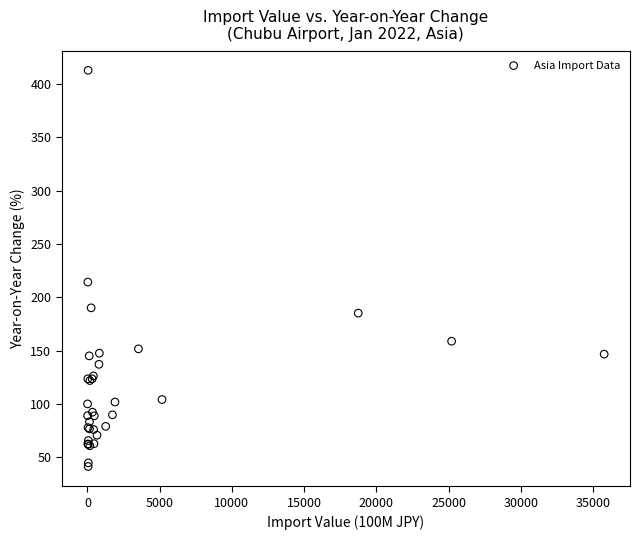

What Y value in the scatter plot is closest to 227?

214.3